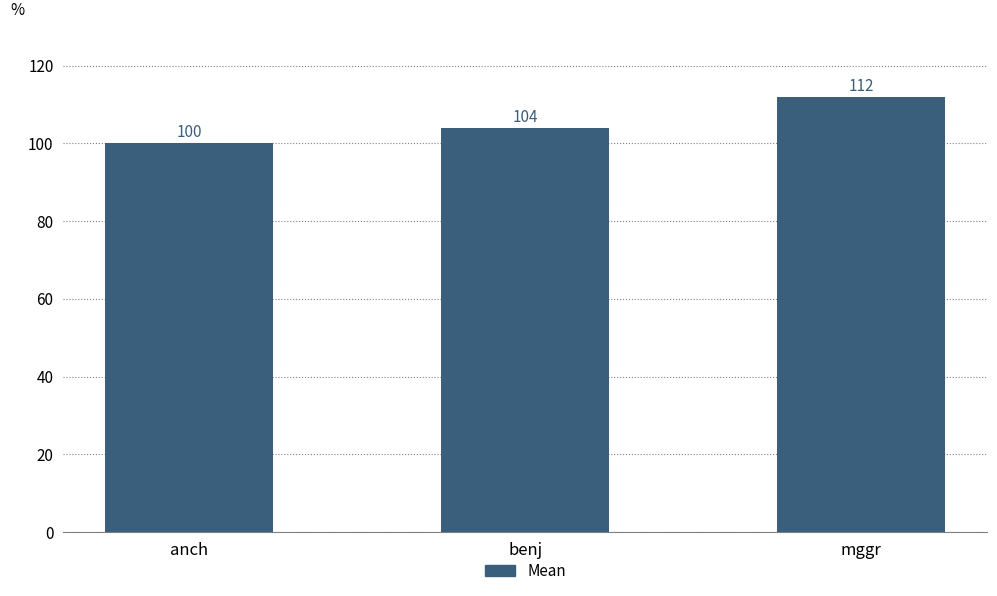

List the labels in order of value, smallest first.

anch, benj, mggr